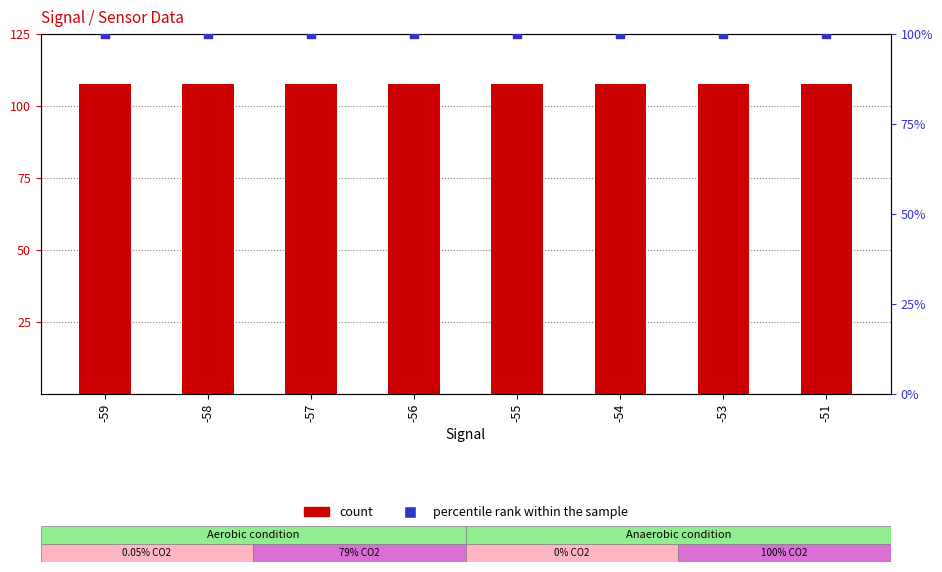

Is the value of count at -55 greater than the value of percentile rank within the sample at -55?

Yes